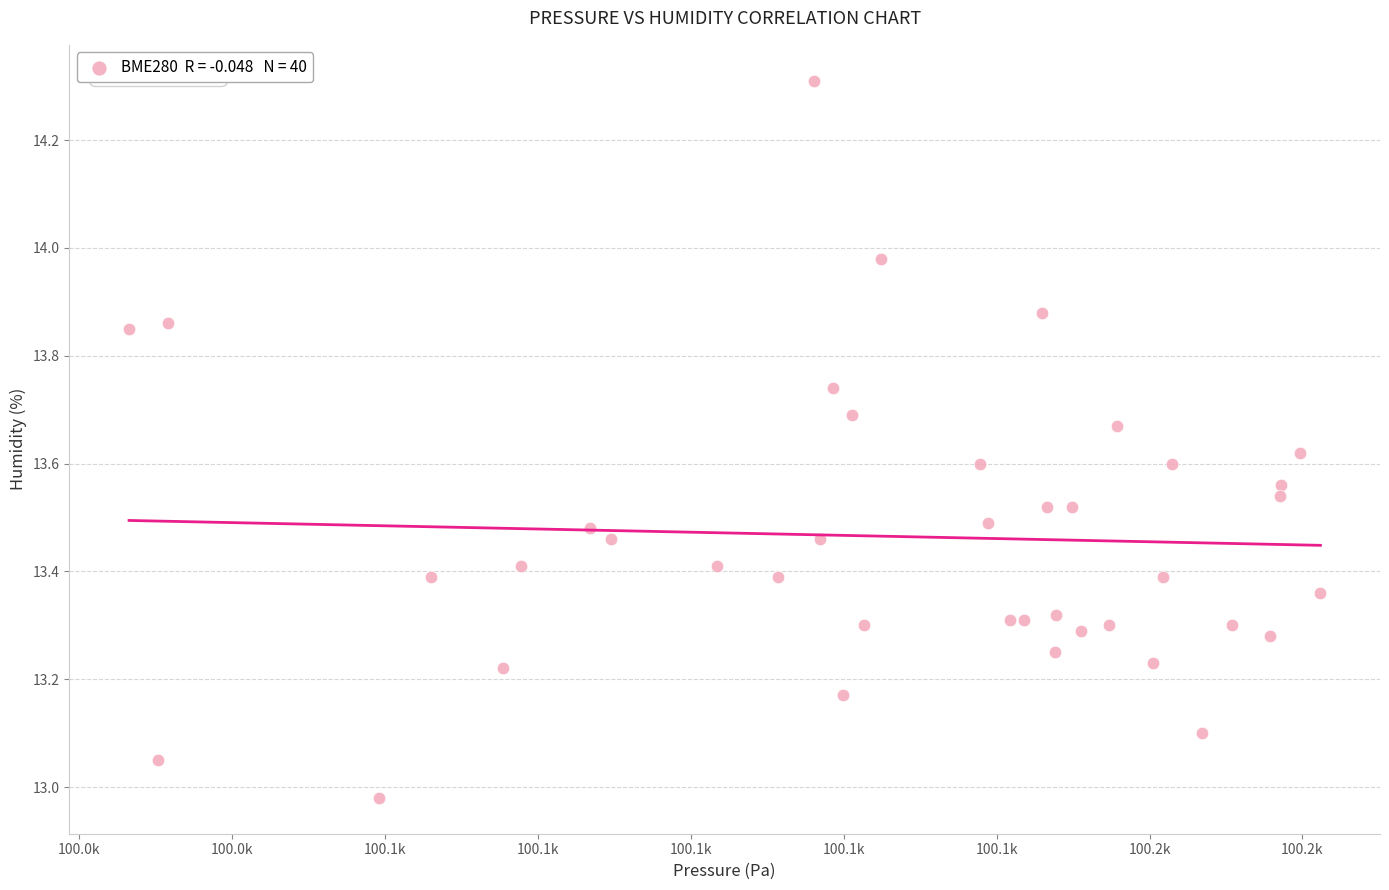

What is the range of Y values (max minus min)?

1.3